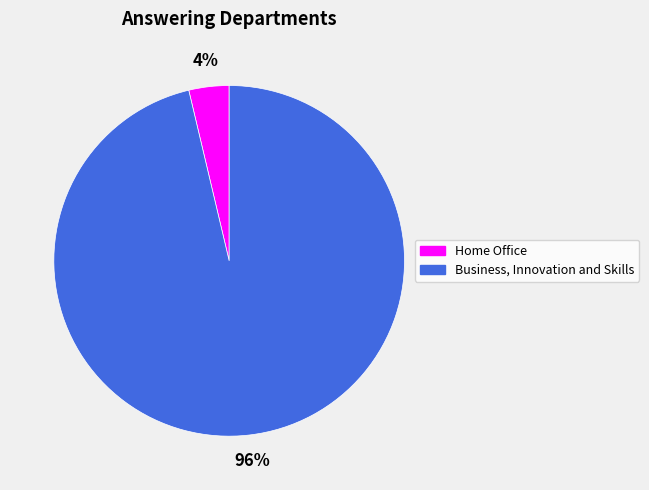

Which has a higher value, Home Office or Business, Innovation and Skills?

Business, Innovation and Skills